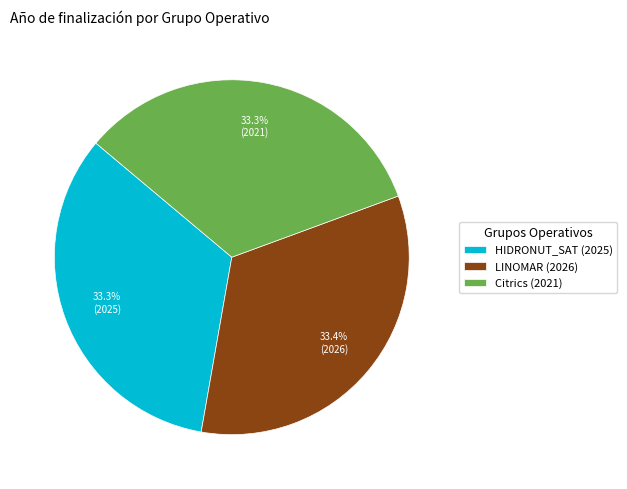

What percentage do HIDRONUT_SAT (2025) and Citrics (2021) together represent?

66.6%